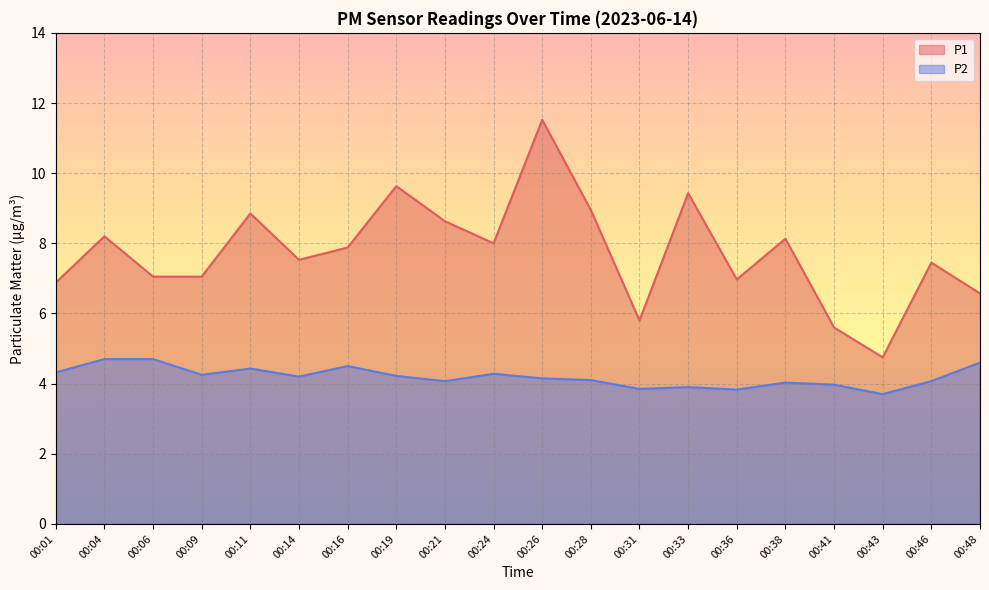

What are all the series names shown in the legend?

P1, P2